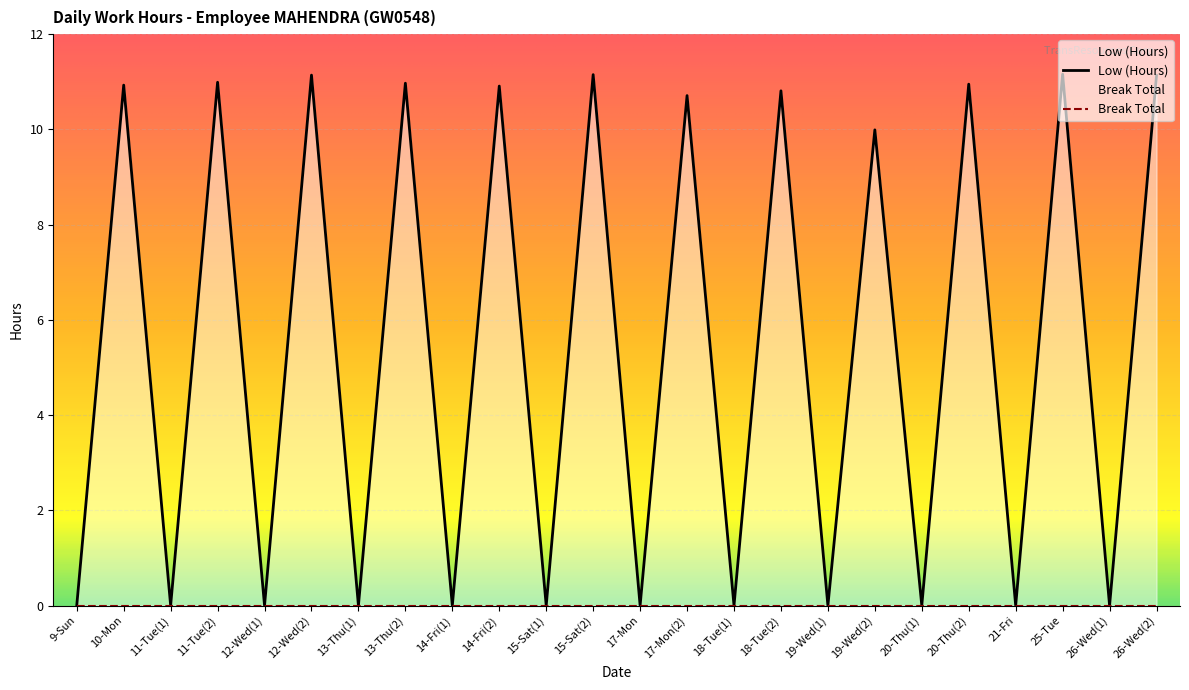

How many interior local peaks (higher than both neighbors) does the data have?

11